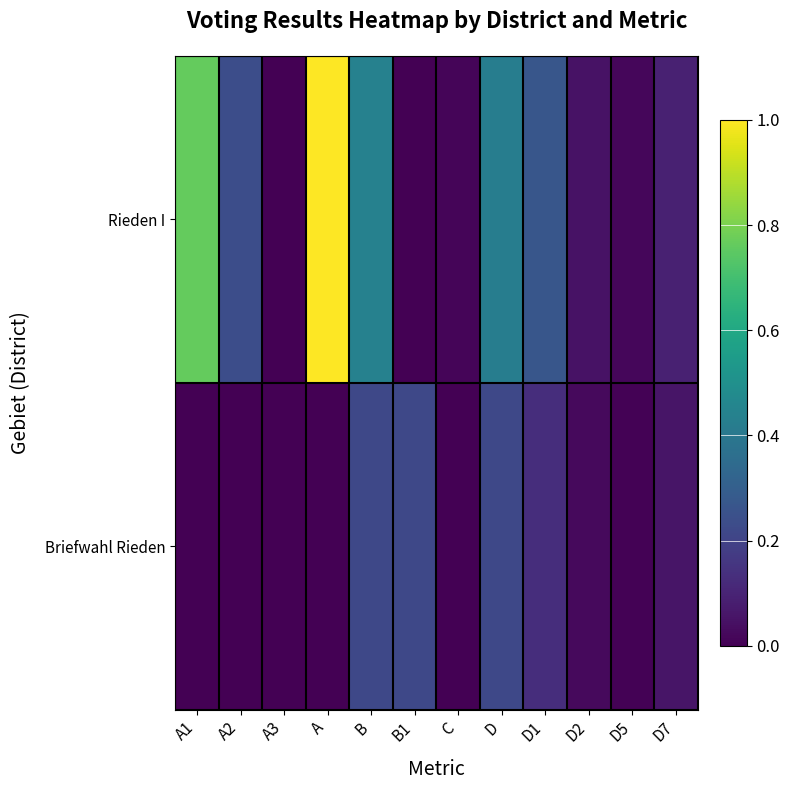

Where is Rieden I nearest to the value 0?

A3